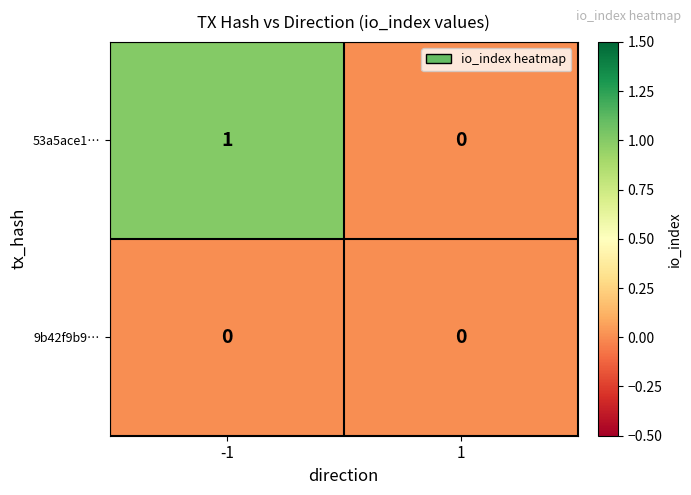

Which series has the largest total across all categories?

53a5ace1…